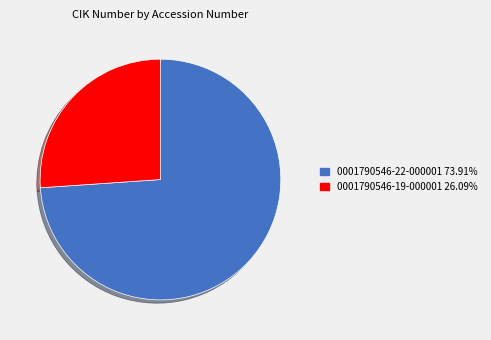

What is the majority slice?

0001790546-22-000001